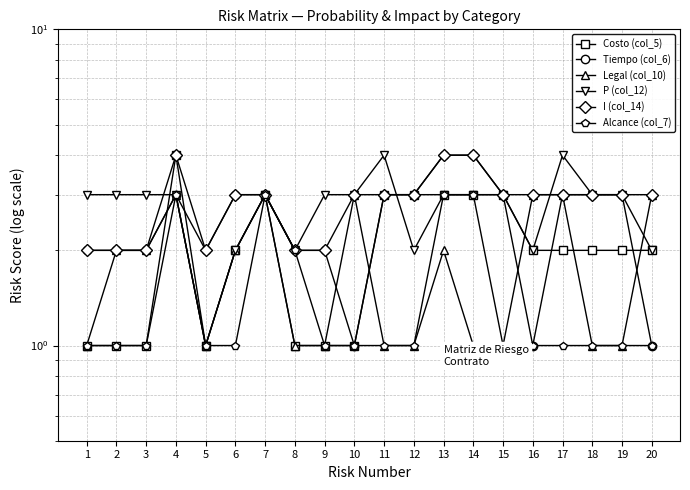

True or false: Legal (col_10) has more than 1 interior local peaks.

True